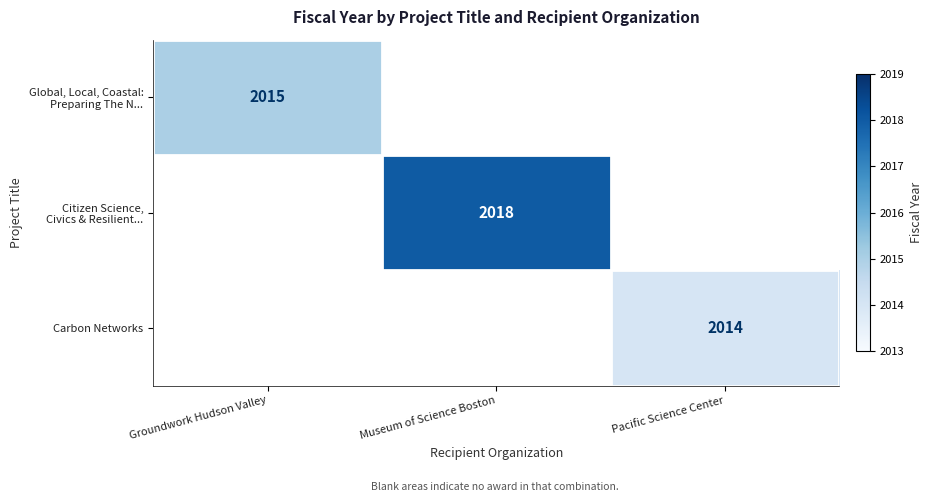

Rank the series by their maximum value, from highest to lowest.

Citizen Science, Civics & Resilient..., Global, Local, Coastal: Preparing The N..., Carbon Networks